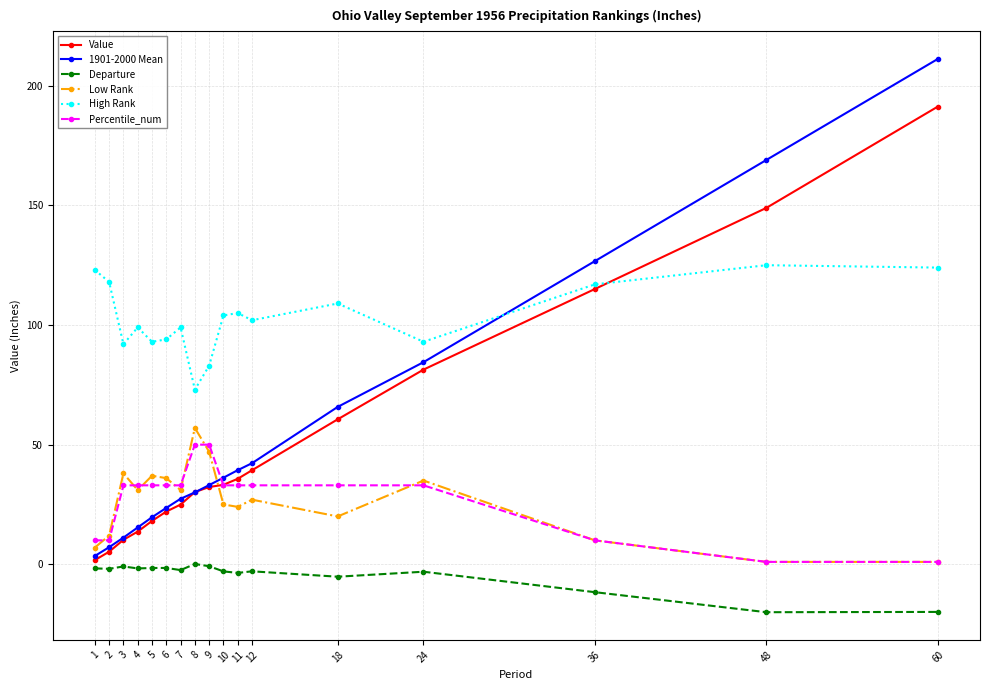

The value of High Rank at 24 is 137.6. True or false?

False